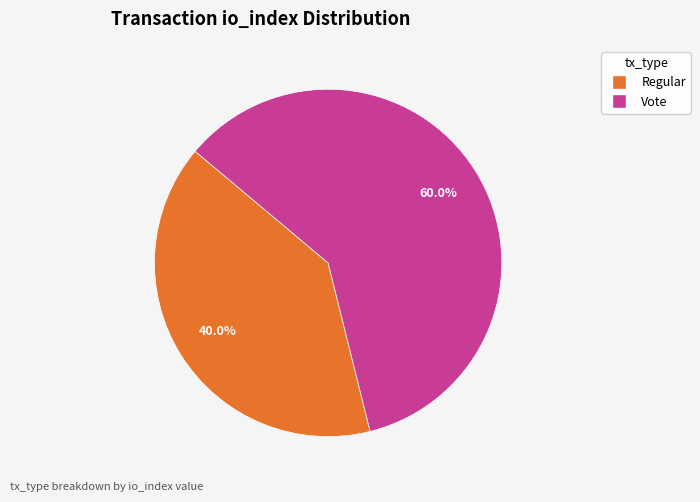

To the nearest percent, what is the average slice percentage?

50%